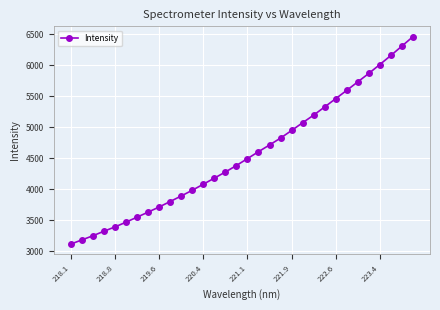

Count the number of values greater than 4491.

16